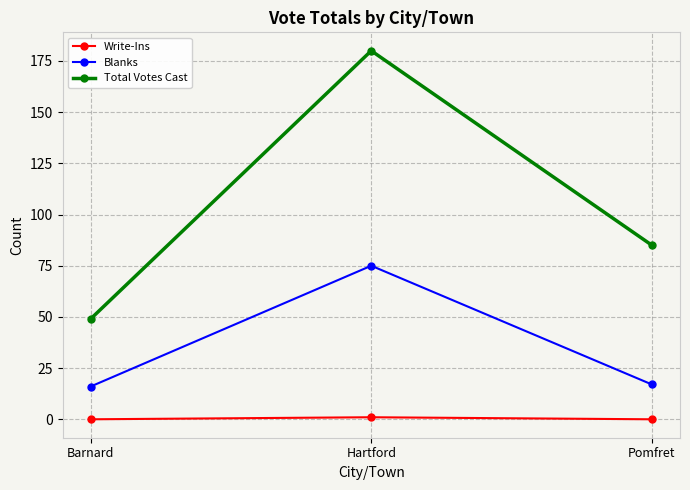

Reading left to right, list all the values displayed in this chart.

Write-Ins: Barnard=0	Hartford=1	Pomfret=0
Blanks: Barnard=16	Hartford=75	Pomfret=17
Total Votes Cast: Barnard=49	Hartford=180	Pomfret=85